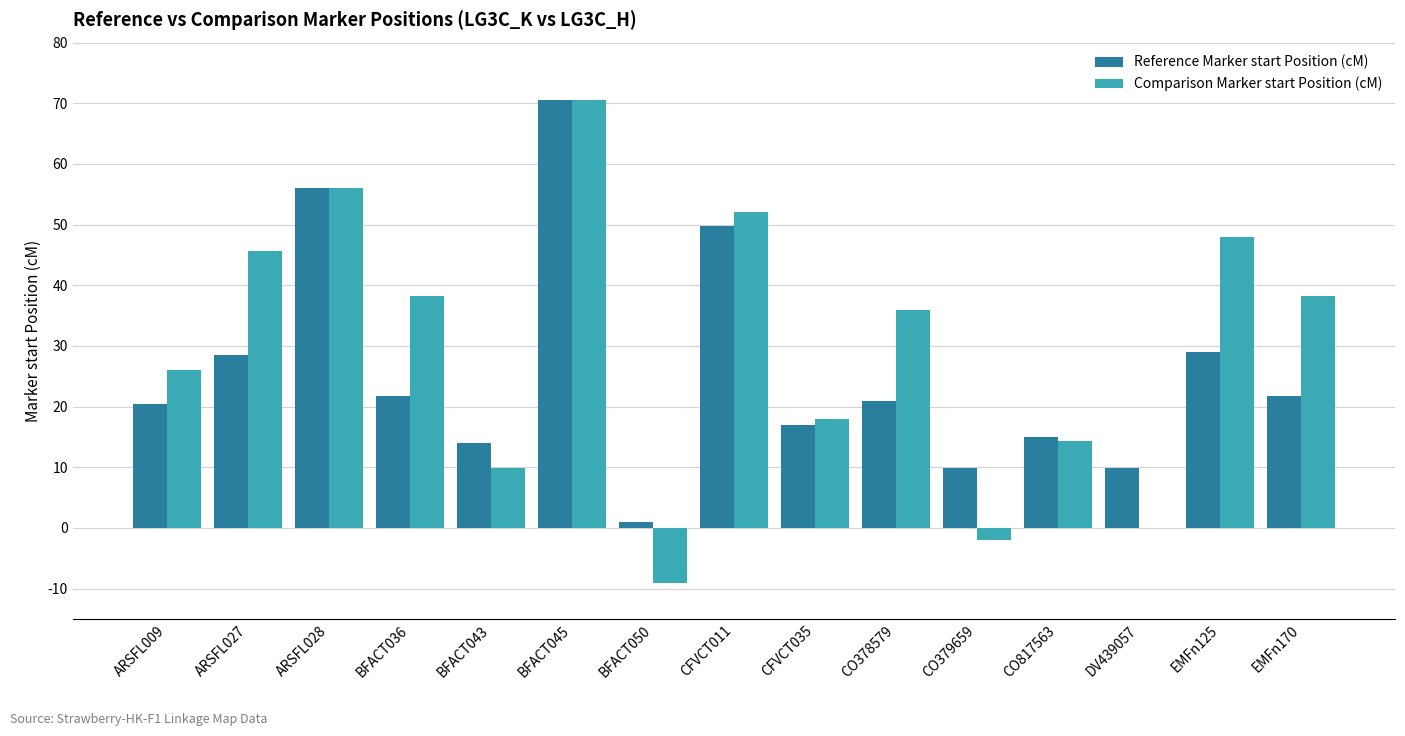

Is it true that Comparison Marker start Position (cM) equals 31.6 at ARSFL027?

False